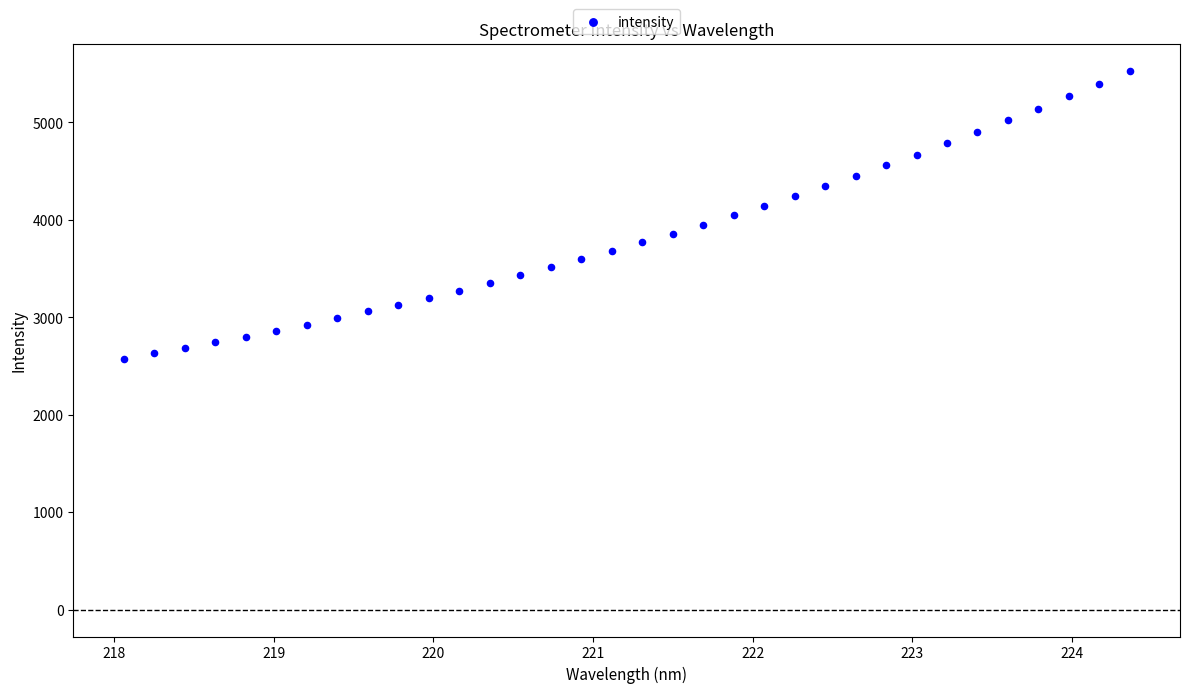

What is the range of X values (max minus min)?

6.3